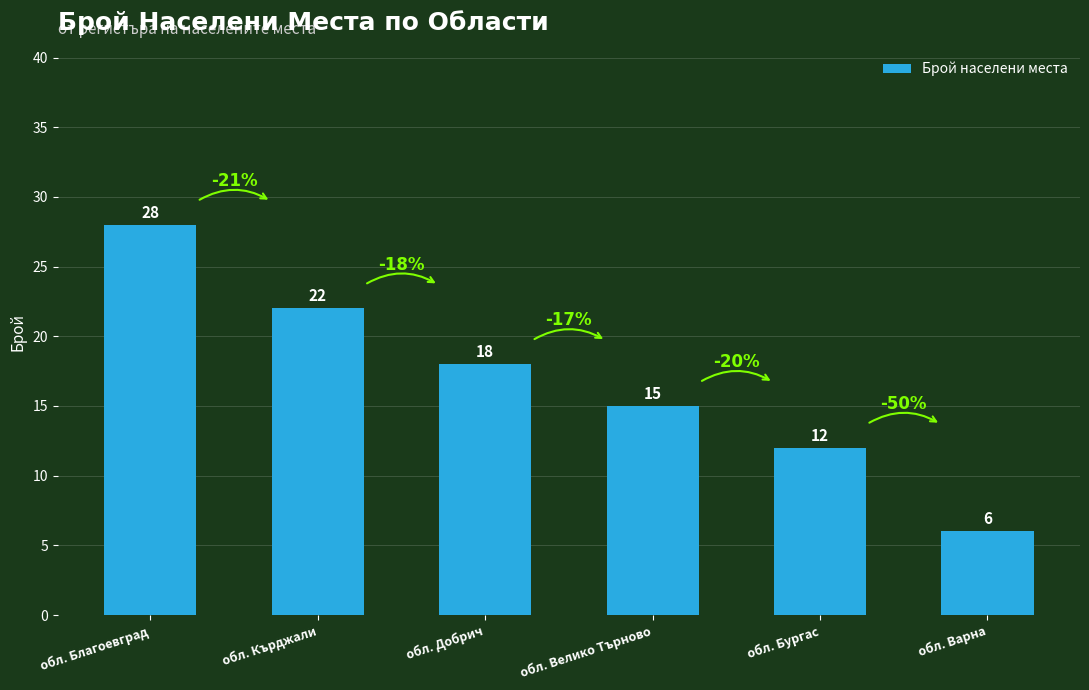

Reading left to right, list all the values displayed in this chart.

28	22	18	15	12	6